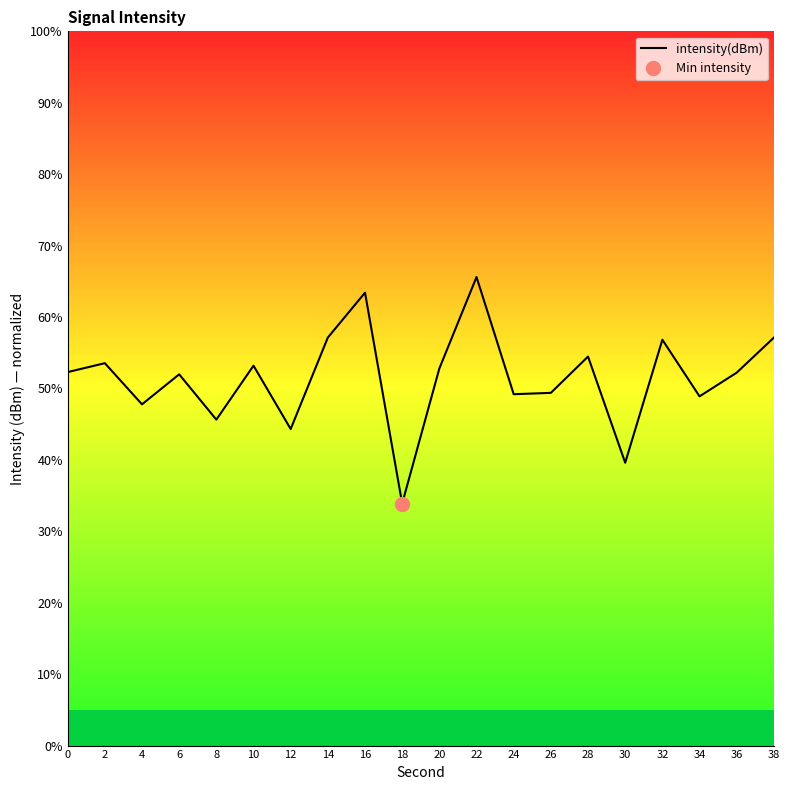

What is the change in value from 14 to 24?

-7.9